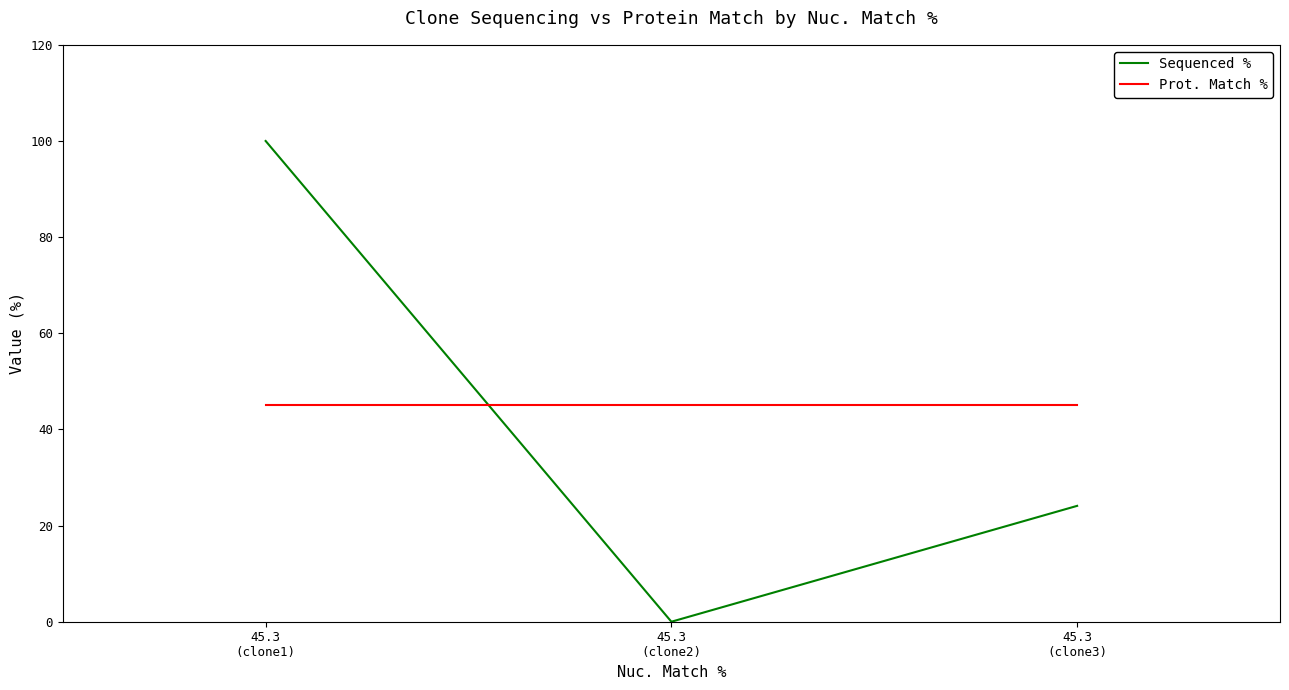

Between 45.3
(clone2) and 45.3
(clone3), which series saw the biggest shift?

Sequenced %